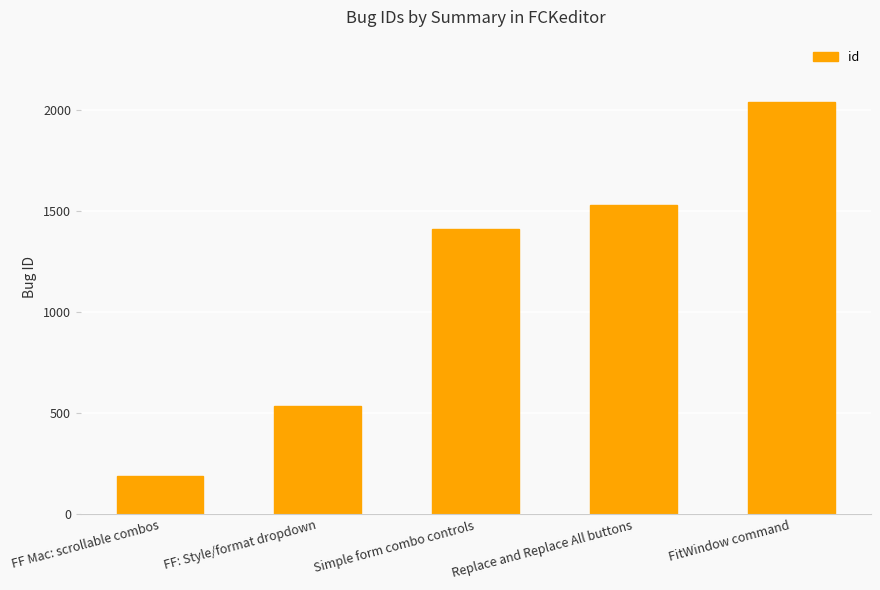

The chart shows a value of 287 at FF Mac: scrollable combos. True or false?

False